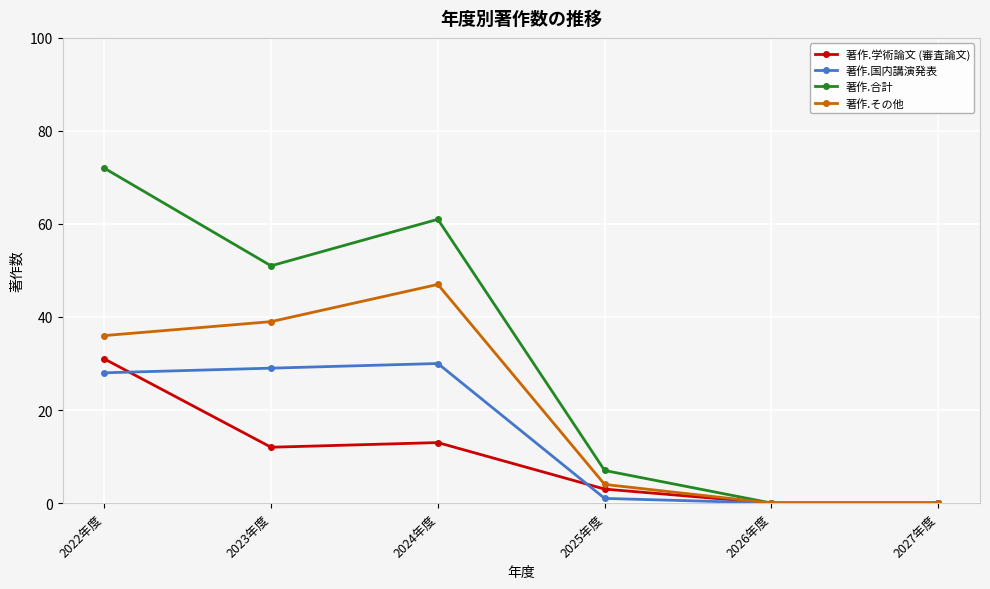

What is the difference between the maximum and minimum values in the 著作.合計 series?

72